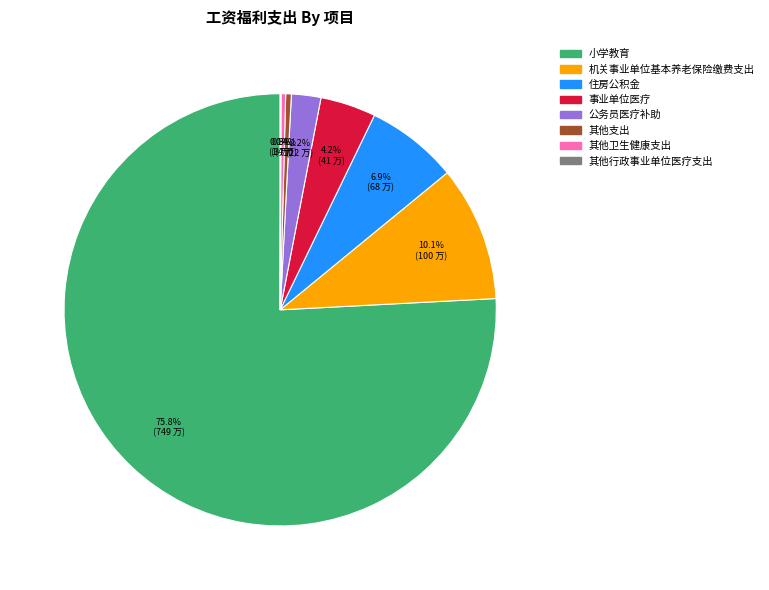

Which slice is the largest?

小学教育